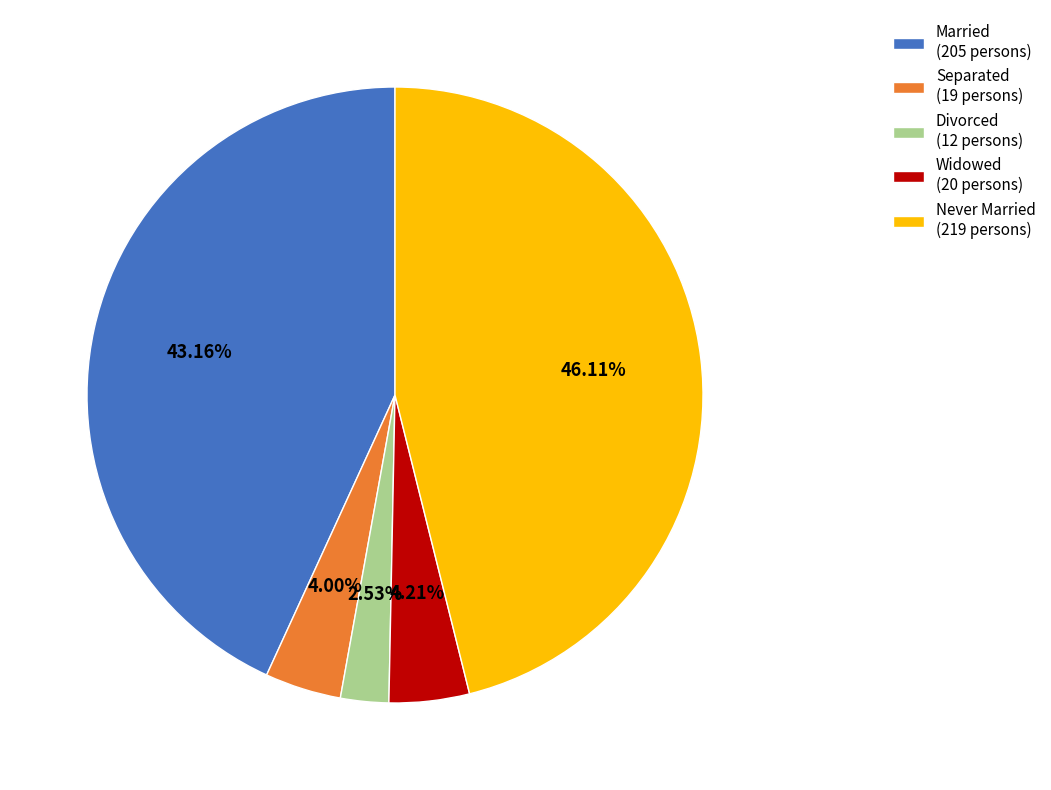

Combined, what portion of the pie is Separated and Widowed?

8.2%